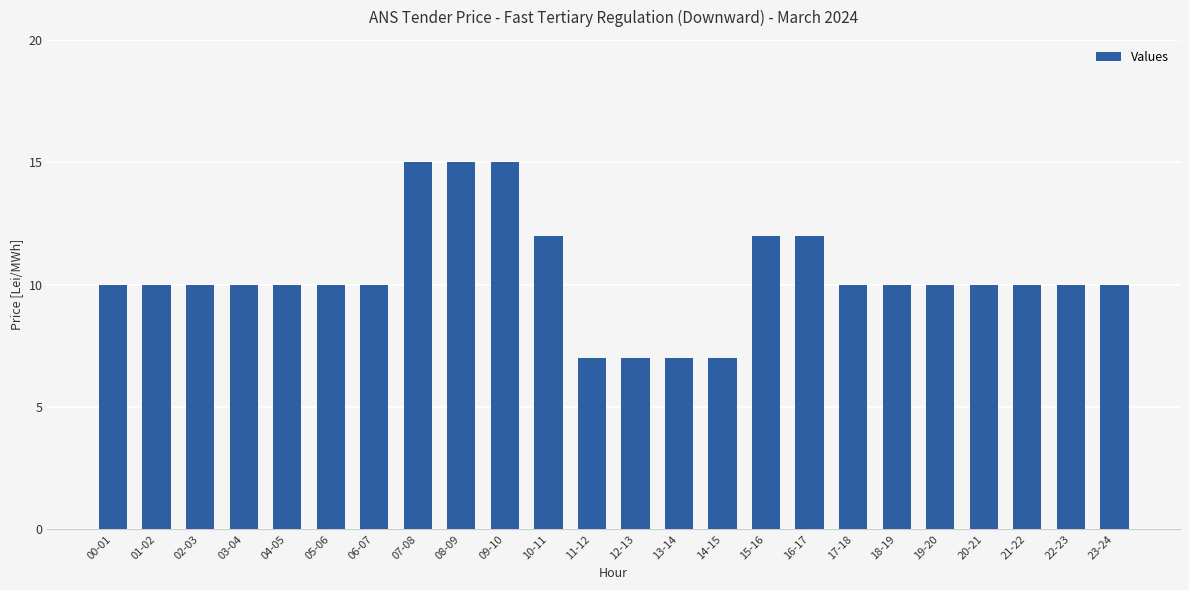

True or false: the data shows 5 at 18-19.

False